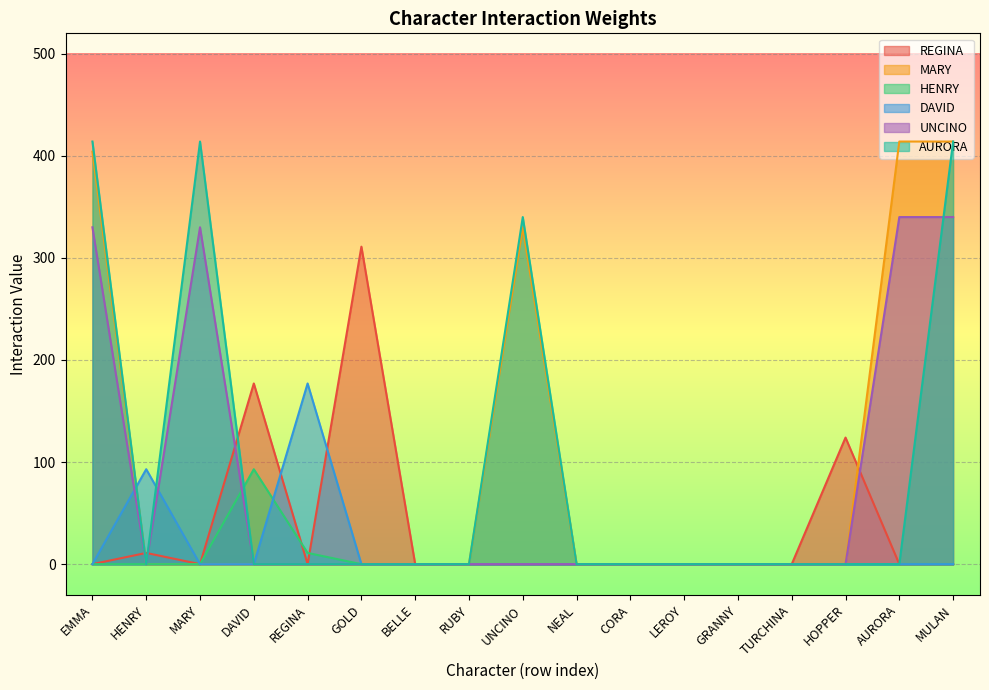

Reading left to right, list all the values displayed in this chart.

REGINA: EMMA=0	HENRY=11	MARY=0	DAVID=177	REGINA=0	GOLD=311	BELLE=0	RUBY=0	UNCINO=0	NEAL=0	CORA=0	LEROY=0	GRANNY=0	TURCHINA=0	HOPPER=124	AURORA=0	MULAN=0
MARY: EMMA=404	HENRY=0	MARY=0	DAVID=0	REGINA=0	GOLD=0	BELLE=0	RUBY=0	UNCINO=330	NEAL=0	CORA=0	LEROY=0	GRANNY=0	TURCHINA=0	HOPPER=0	AURORA=414	MULAN=414
HENRY: EMMA=0	HENRY=0	MARY=0	DAVID=93	REGINA=11	GOLD=0	BELLE=0	RUBY=0	UNCINO=0	NEAL=0	CORA=0	LEROY=0	GRANNY=0	TURCHINA=0	HOPPER=0	AURORA=0	MULAN=0
DAVID: EMMA=0	HENRY=93	MARY=0	DAVID=0	REGINA=177	GOLD=0	BELLE=0	RUBY=0	UNCINO=0	NEAL=0	CORA=0	LEROY=0	GRANNY=0	TURCHINA=0	HOPPER=0	AURORA=0	MULAN=0
UNCINO: EMMA=330	HENRY=0	MARY=330	DAVID=0	REGINA=0	GOLD=0	BELLE=0	RUBY=0	UNCINO=0	NEAL=0	CORA=0	LEROY=0	GRANNY=0	TURCHINA=0	HOPPER=0	AURORA=340	MULAN=340
AURORA: EMMA=414	HENRY=0	MARY=414	DAVID=0	REGINA=0	GOLD=0	BELLE=0	RUBY=0	UNCINO=340	NEAL=0	CORA=0	LEROY=0	GRANNY=0	TURCHINA=0	HOPPER=0	AURORA=0	MULAN=414